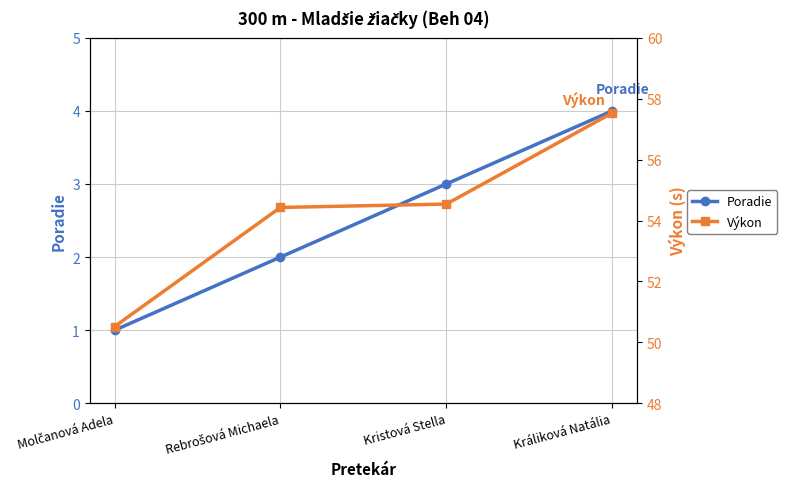

Does the chart have visible grid lines?

Yes